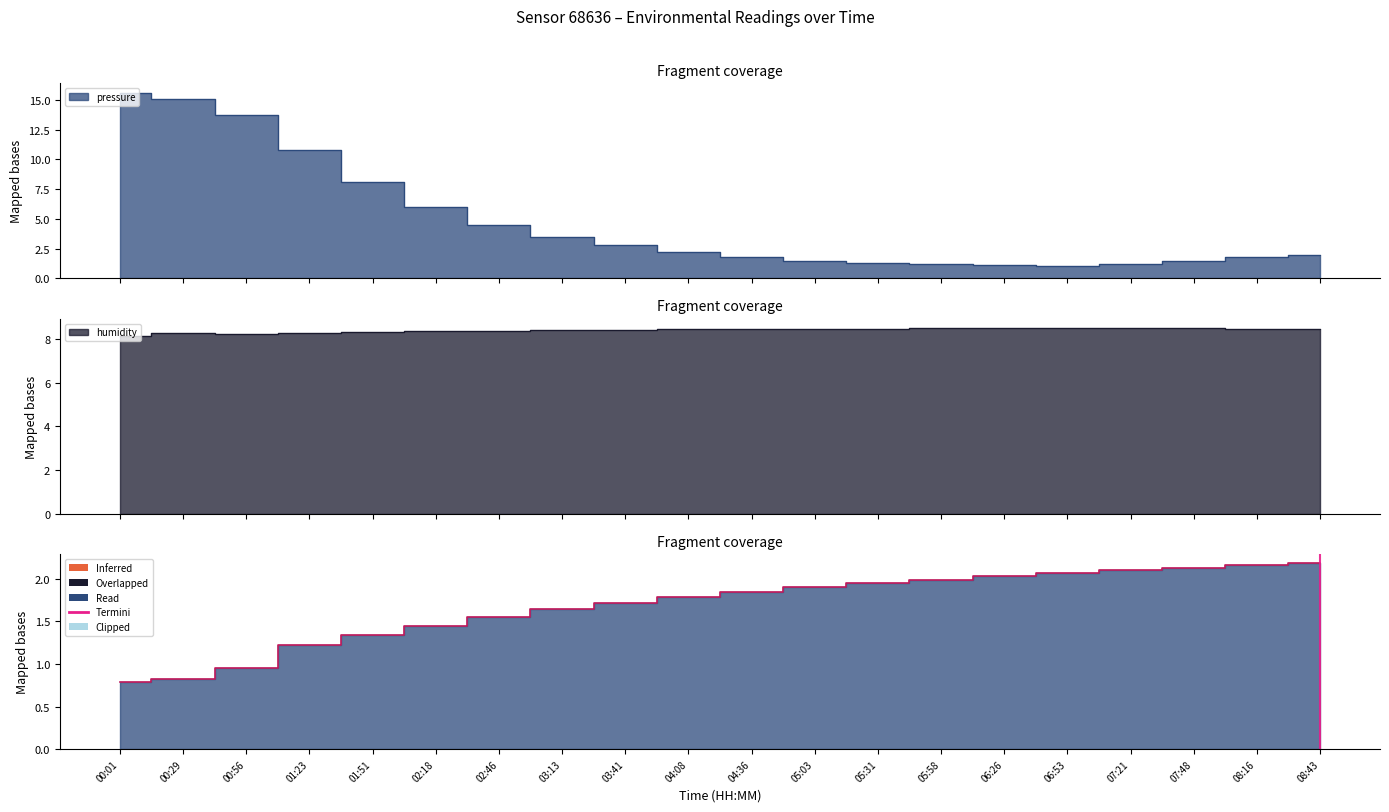

How many humidity values are between 8 and 9?

20